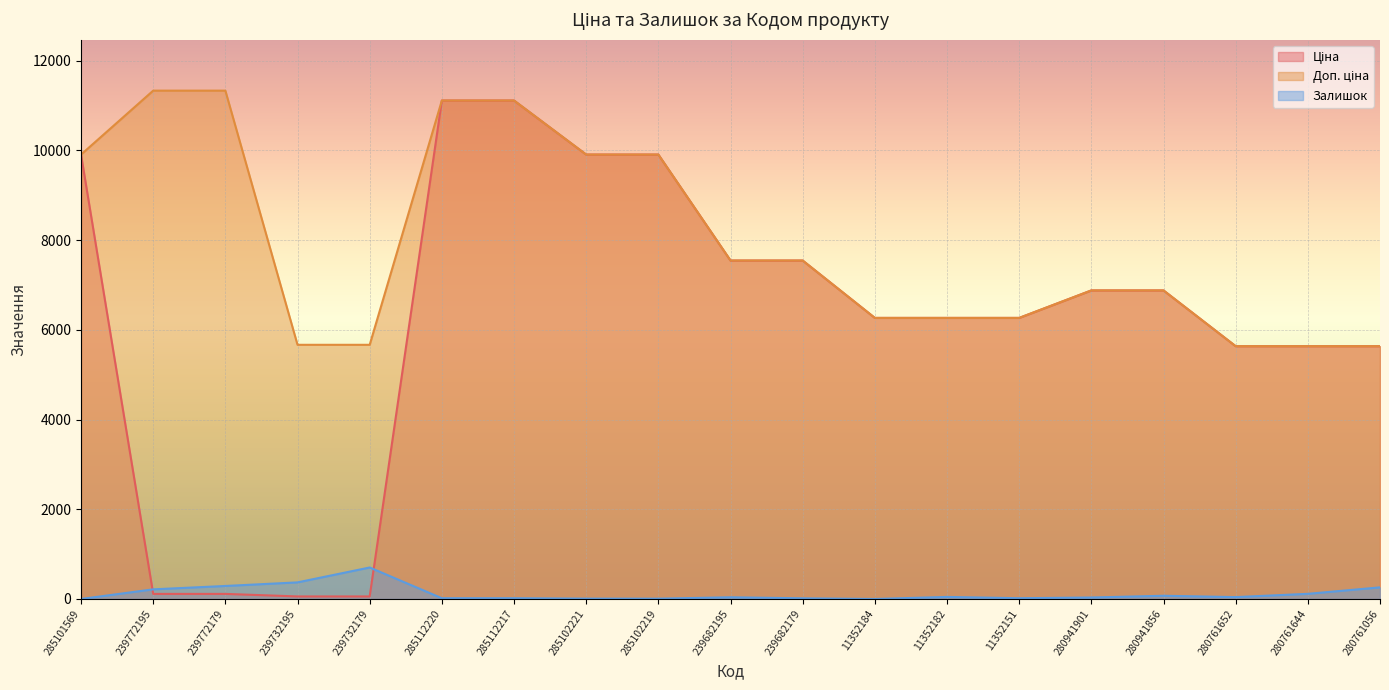

What value does the Доп. ціна series have at 285101569?

9908.5